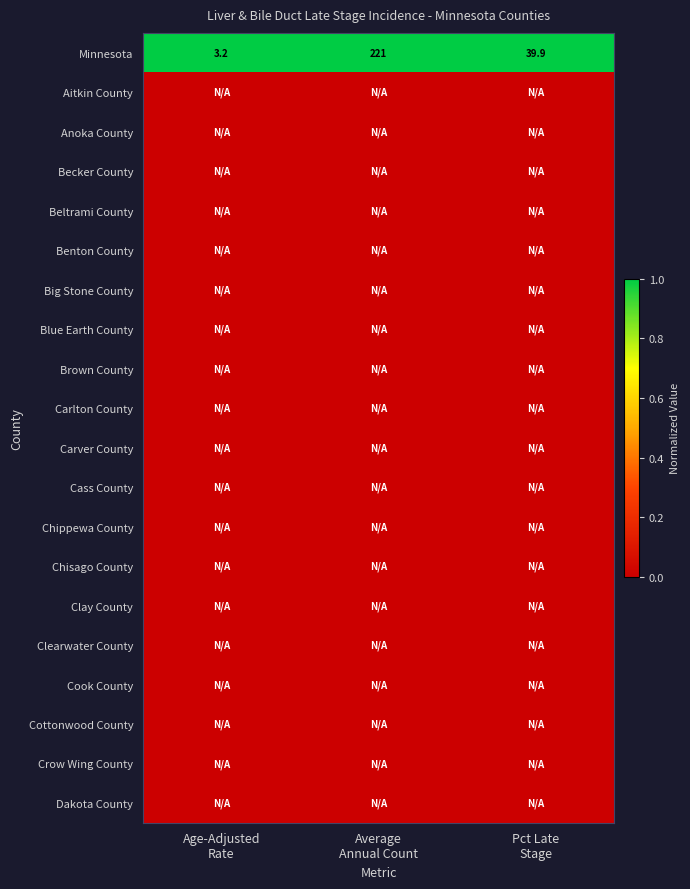

Which series has the largest total across all categories?

Minnesota